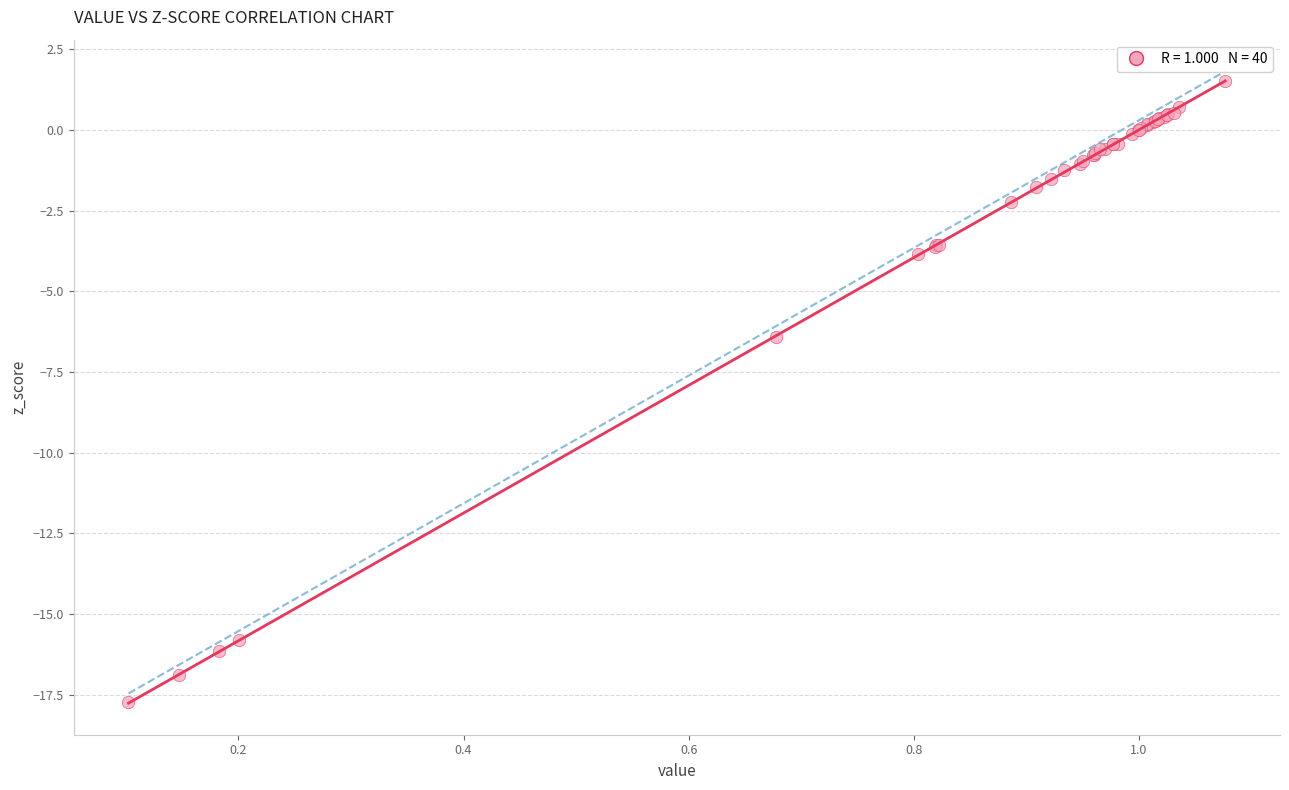

What Y value in the scatter plot is closest to -8?

-6.4